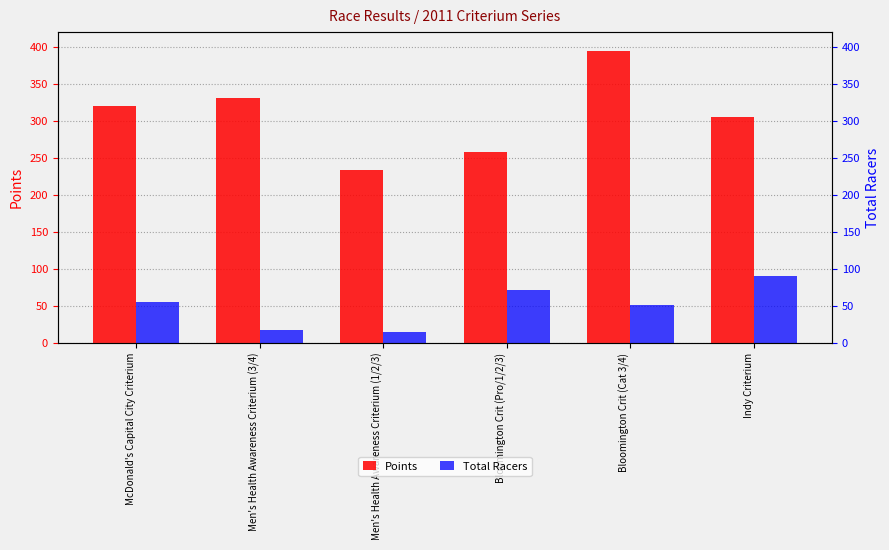

What is the difference between the Points values at Men's Health Awareness Criterium (3/4) and Bloomington Crit (Cat 3/4)?

64.0